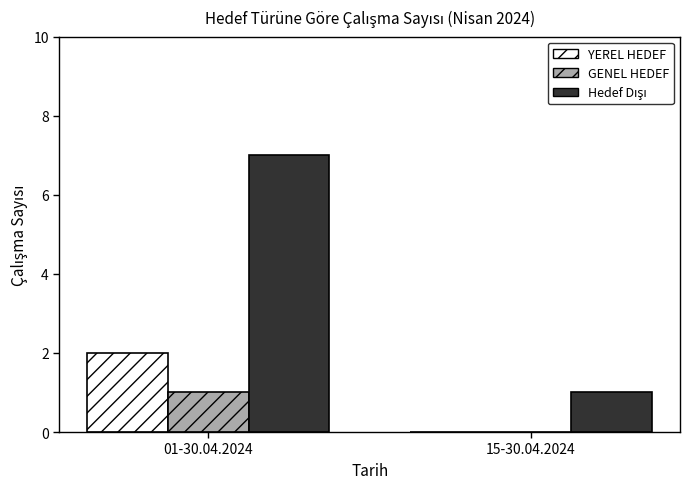

At which label does GENEL HEDEF reach its peak?

01-30.04.2024